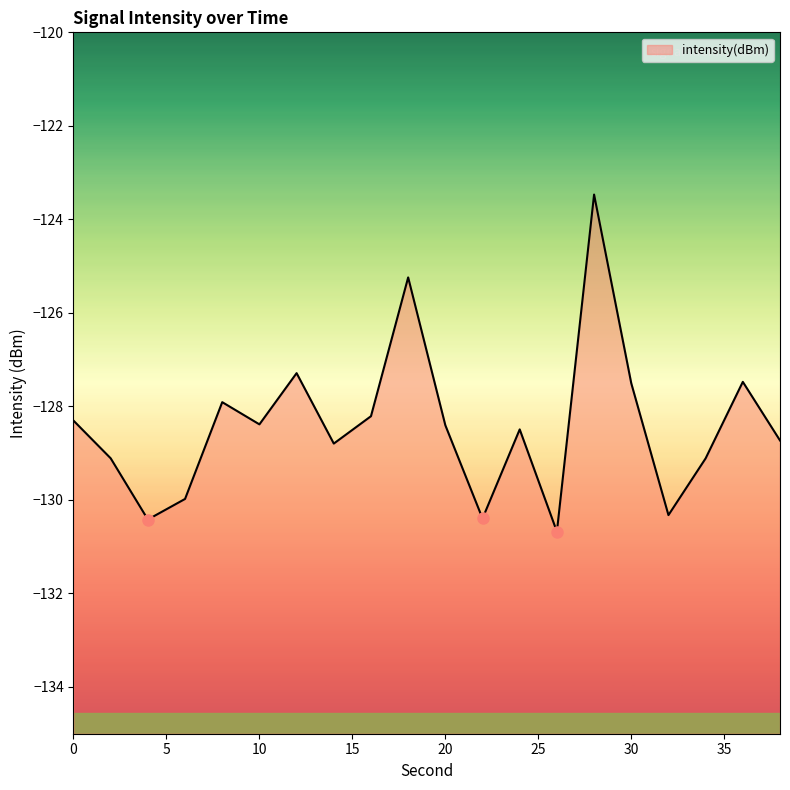

List the labels in order of value, largest first.

28, 18, 12, 36, 30, 8, 16, 0, 10, 20, 24, 38, 14, 2, 34, 6, 32, 22, 4, 26